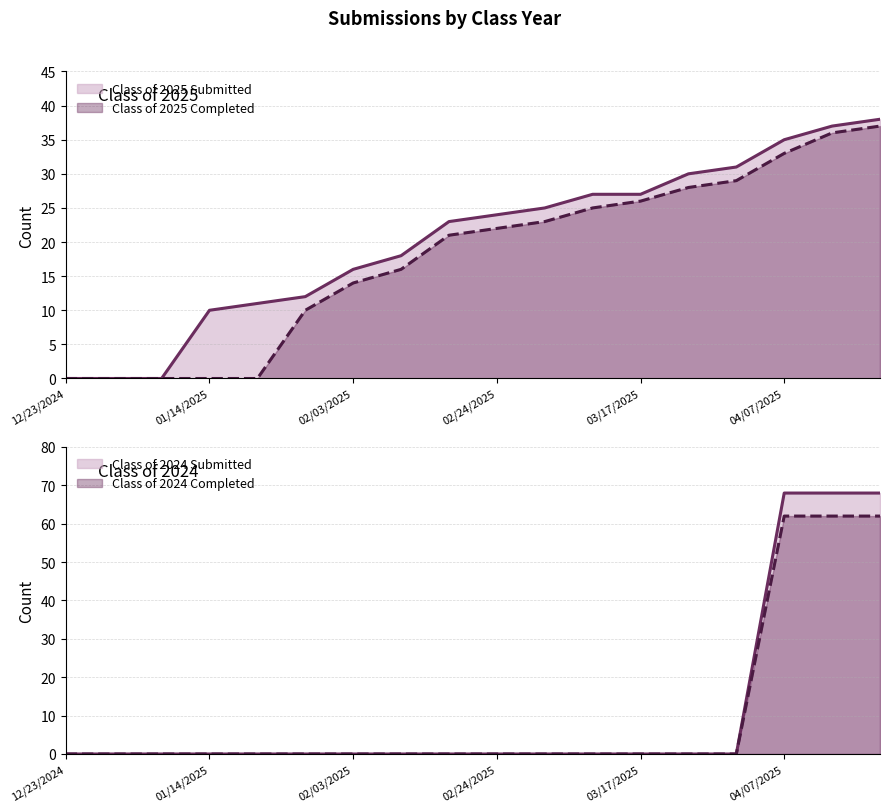

What is the total value across all series at 04/07/2025?

198